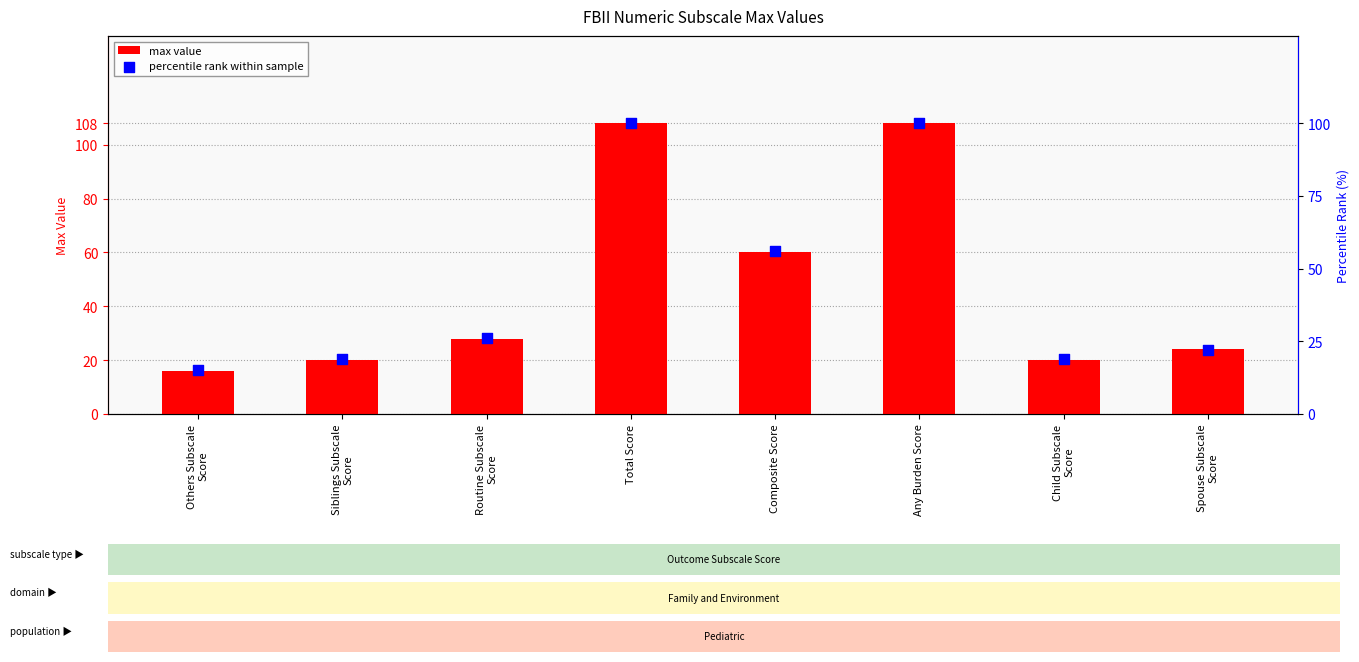

What are all the series names shown in the legend?

max value, percentile rank within sample